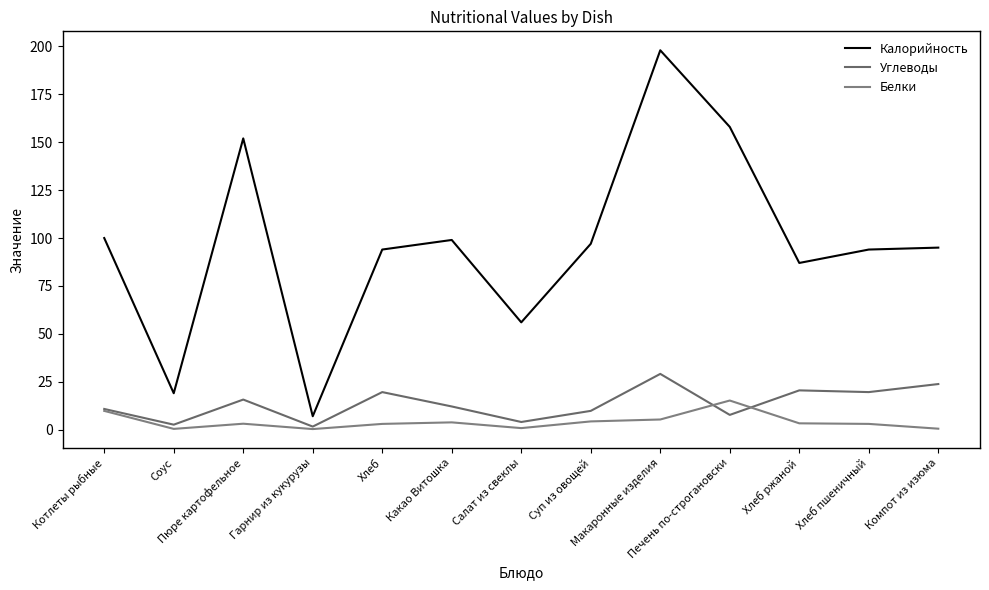

Reading left to right, list all the values displayed in this chart.

Калорийность: Котлеты рыбные=100.0	Соус=19.0	Пюре картофельное=152.0	Гарнир из кукурузы=7.0	Хлеб=94.0	Какао Витошка=99.0	Салат из свеклы=56.0	Суп из овощей=97.0	Макаронные изделия=198.0	Печень по-строгановски=158.0	Хлеб ржаной=87.0	Хлеб пшеничный=94.0	Компот из изюма=95.0
Углеводы: Котлеты рыбные=10.8	Соус=2.6	Пюре картофельное=15.7	Гарнир из кукурузы=1.6	Хлеб=19.6	Какао Витошка=12.1	Салат из свеклы=4.0	Суп из овощей=9.8	Макаронные изделия=29.1	Печень по-строгановски=7.7	Хлеб ржаной=20.5	Хлеб пшеничный=19.6	Компот из изюма=23.8
Белки: Котлеты рыбные=9.8	Соус=0.4	Пюре картофельное=3.1	Гарнир из кукурузы=0.3	Хлеб=3.0	Какао Витошка=3.8	Салат из свеклы=0.8	Суп из овощей=4.3	Макаронные изделия=5.3	Печень по-строгановски=15.2	Хлеб ржаной=3.3	Хлеб пшеничный=3.0	Компот из изюма=0.5